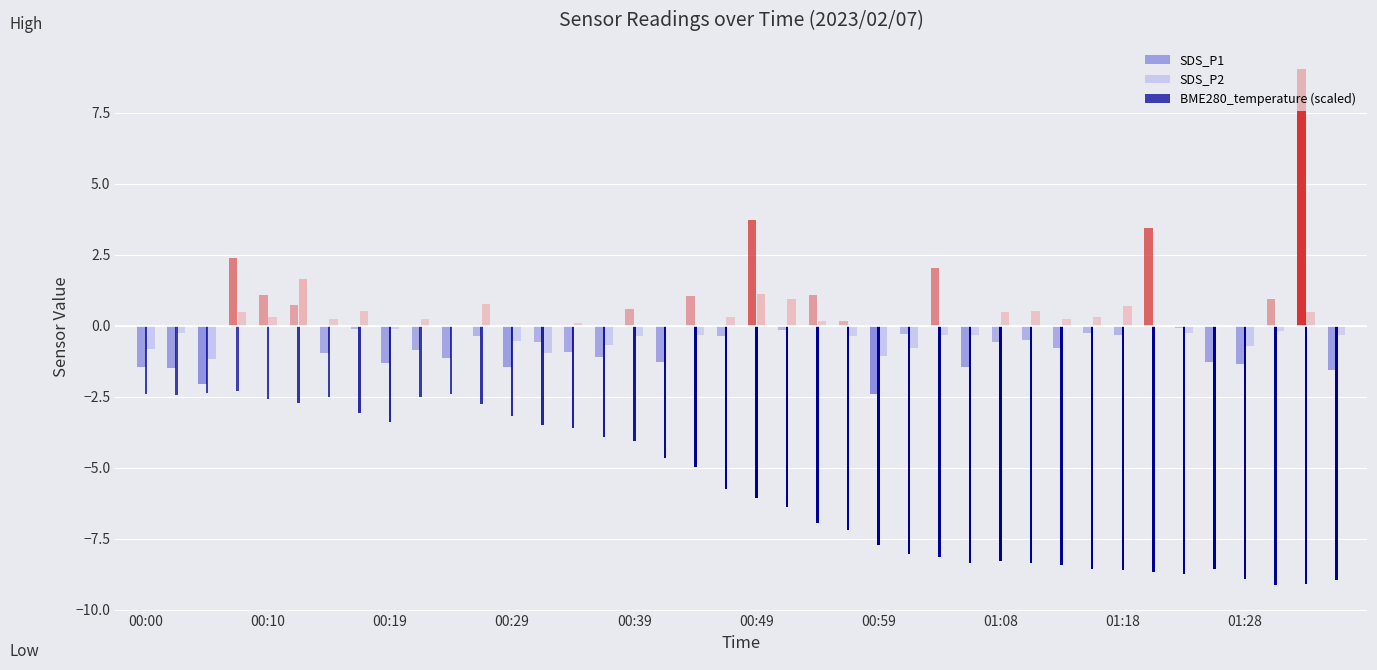

The BME280_temperature series shows -1.1 at 32. True or false?

False